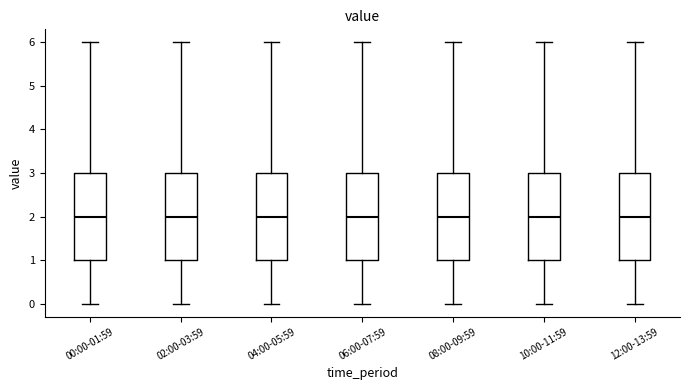

Reading left to right, transcribe this box plot: for each box, give where its median line is, the range the box spans, and where its two whiskers end, as read against the y-axis. The values are not printed on the chart, so give them approximately, as read against the axis.

00:00-01:59: median 2, box 1 to 3, whiskers 0 to 6
02:00-03:59: median 2, box 1 to 3, whiskers 0 to 6
04:00-05:59: median 2, box 1 to 3, whiskers 0 to 6
06:00-07:59: median 2, box 1 to 3, whiskers 0 to 6
08:00-09:59: median 2, box 1 to 3, whiskers 0 to 6
10:00-11:59: median 2, box 1 to 3, whiskers 0 to 6
12:00-13:59: median 2, box 1 to 3, whiskers 0 to 6